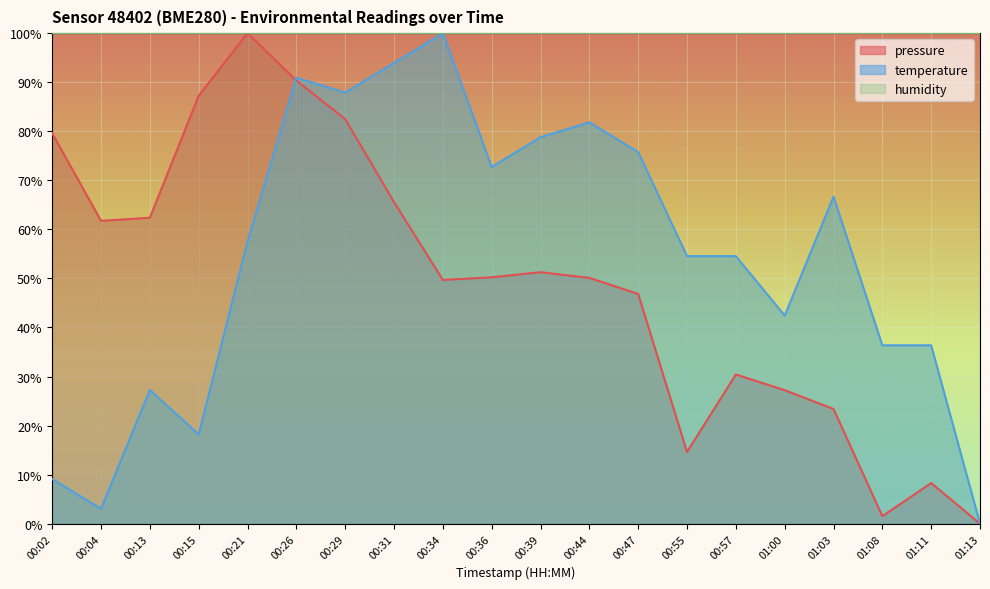

True or false: temperature has more than 1 points higher than both neighbors.

True